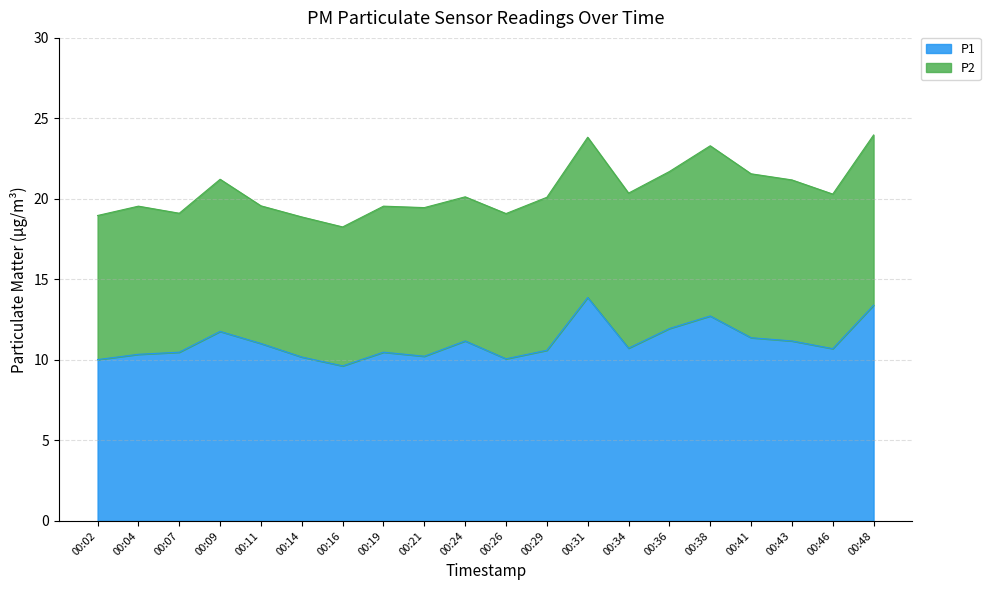

What is the value of the 18th point from the left?

11.2